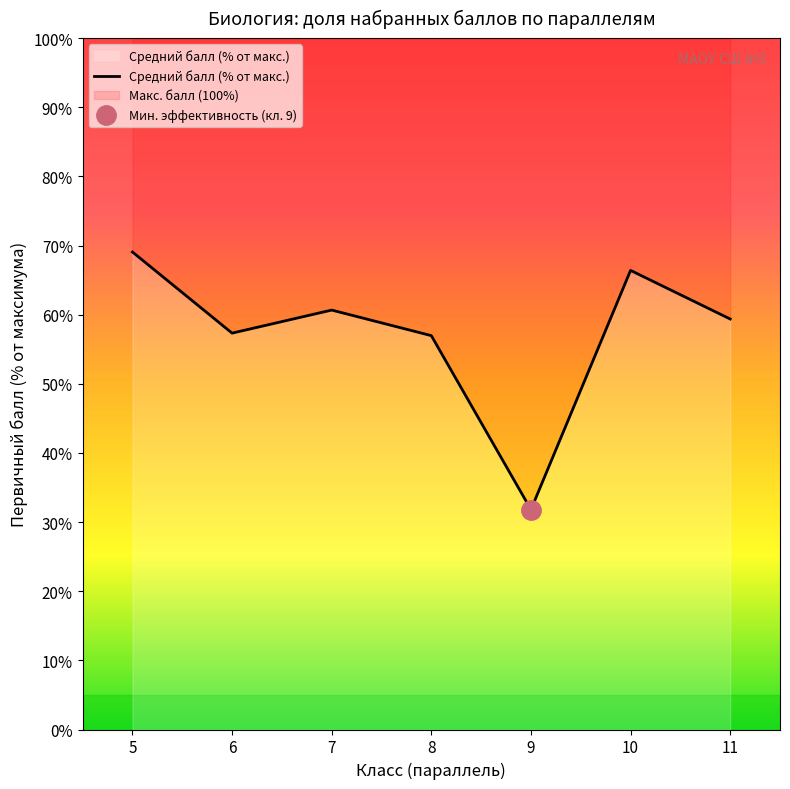

True or false: the data has more than 2 interior local peaks.

False